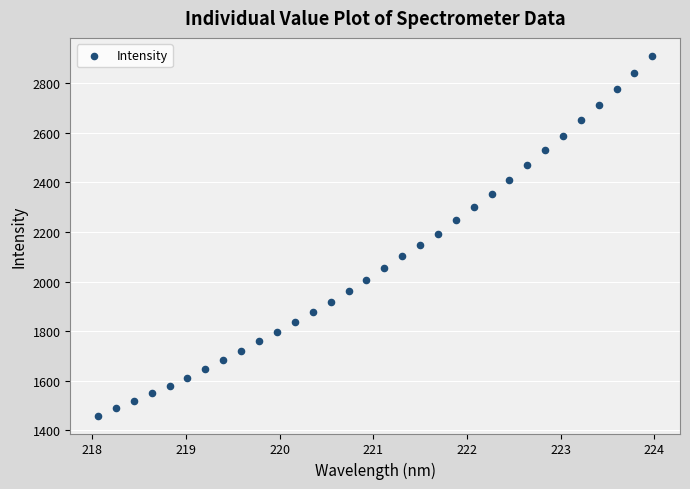

What is the range of X values (max minus min)?

5.9